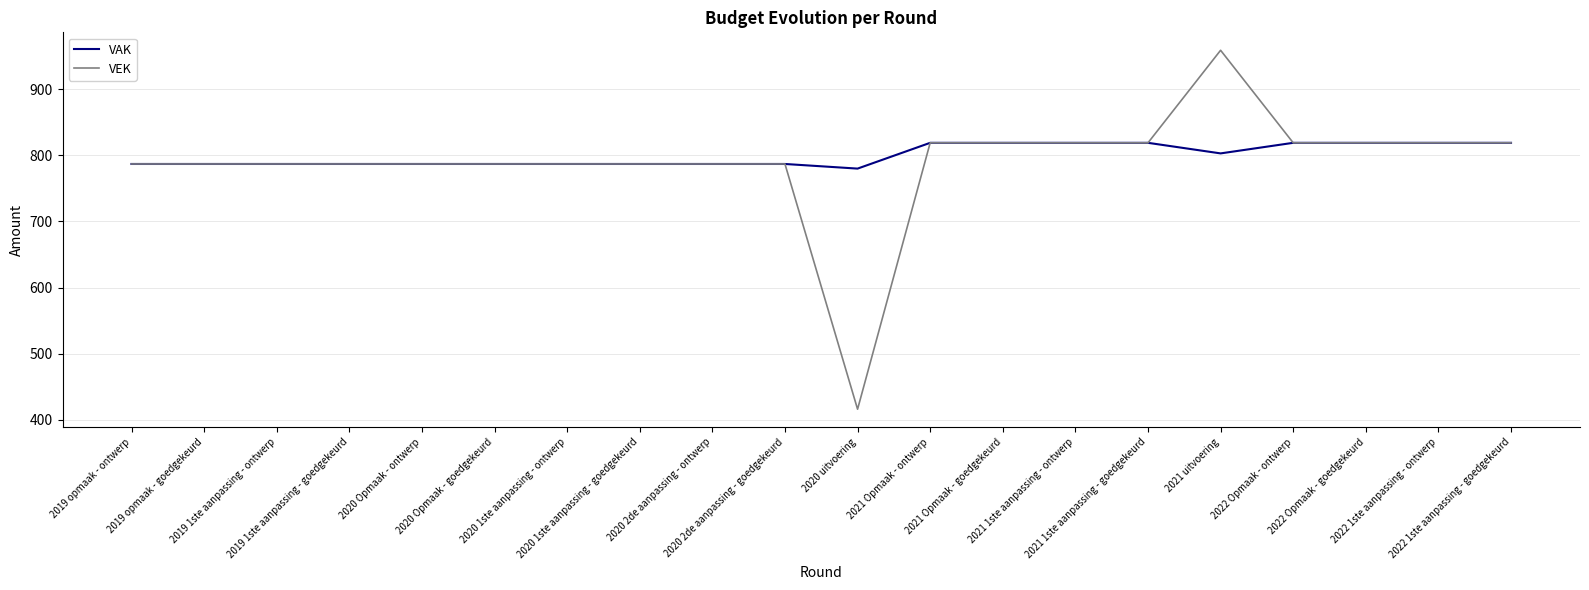

What are all the series names shown in the legend?

VAK, VEK